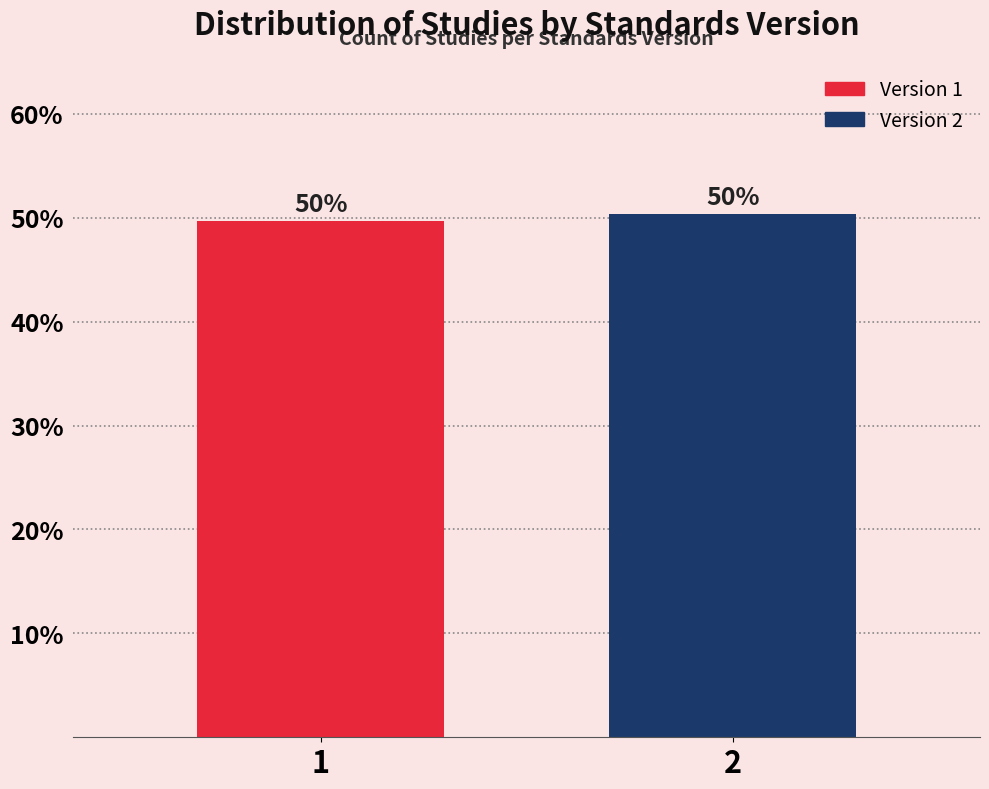

Does the chart contain any negative values?

No